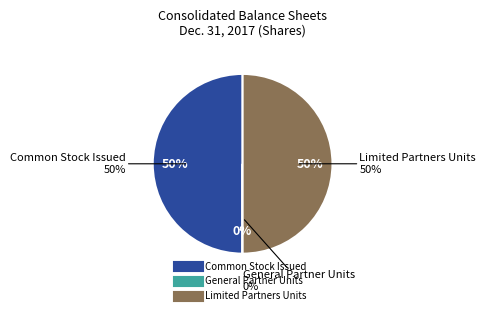

What percentage is the Common Stock Issued slice, to the nearest percent?

50%